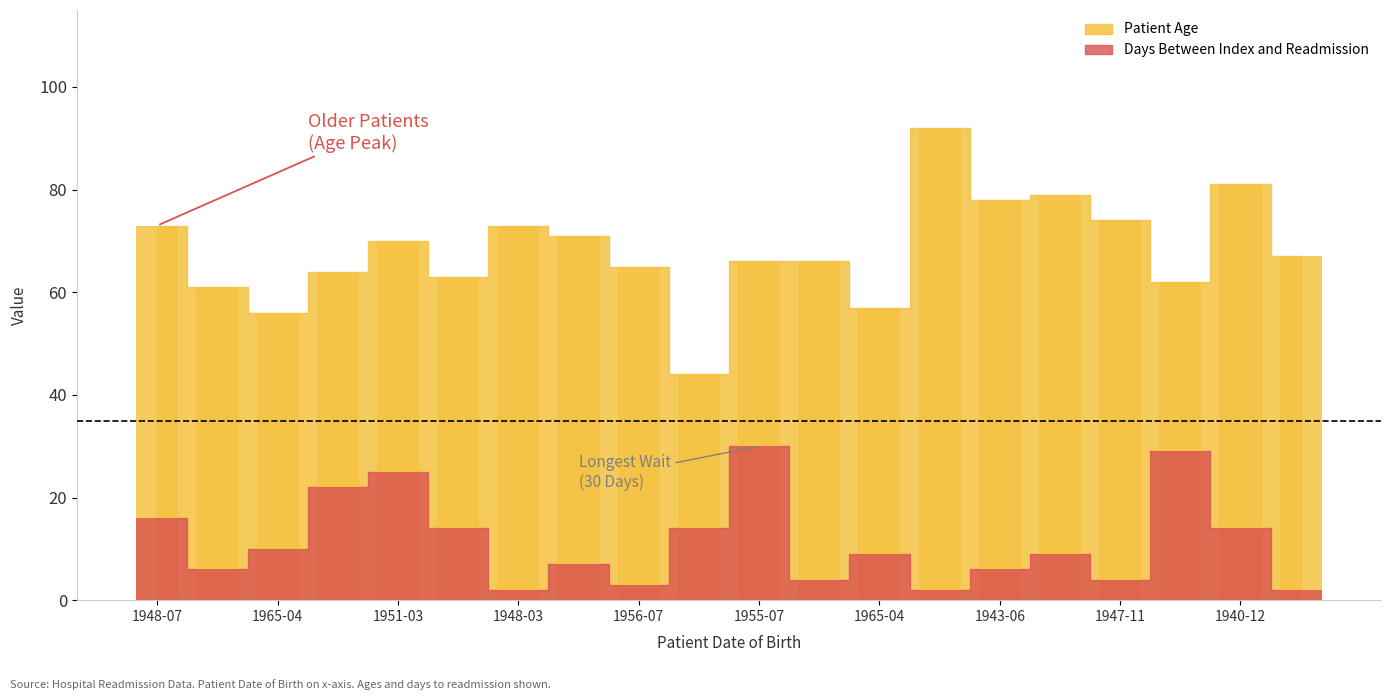

Does the chart contain stacked bars?

No